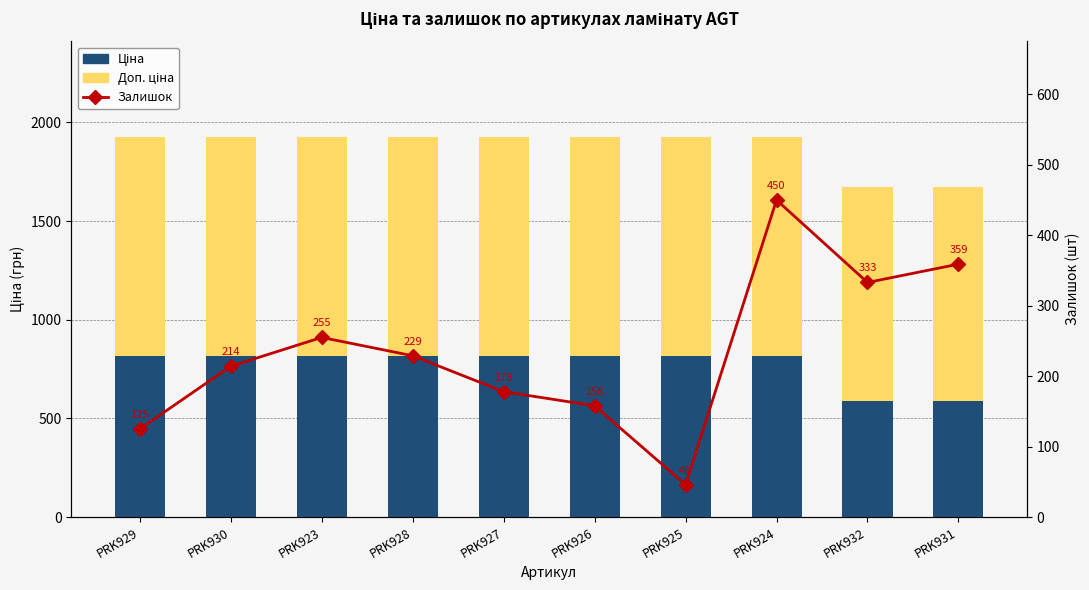

Reading right to left, extract all data points from this chart.

Ціна: 589.9	589.9	818.5	818.5	818.5	818.5	818.5	818.5	818.5	818.5
Доп. ціна: 1081.7	1081.7	1109.2	1109.2	1109.2	1109.2	1109.2	1109.2	1109.2	1109.2
Залишок: 359.0	333.0	450.0	46.0	158.0	178.0	229.0	255.0	214.0	125.0